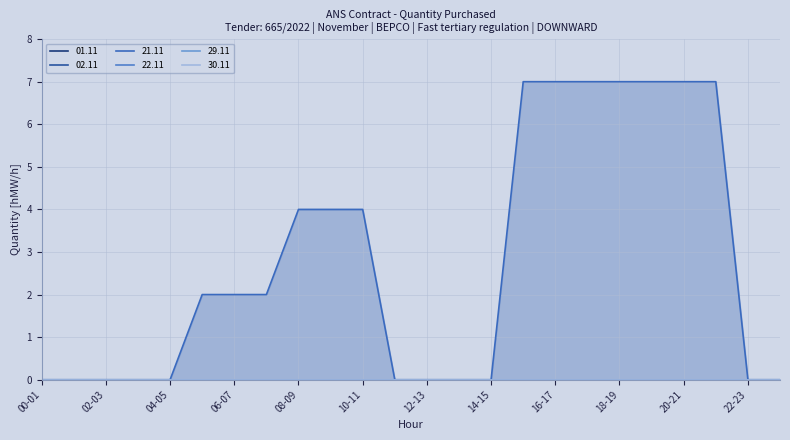

At which category is the sum across all series the highest?

15-16